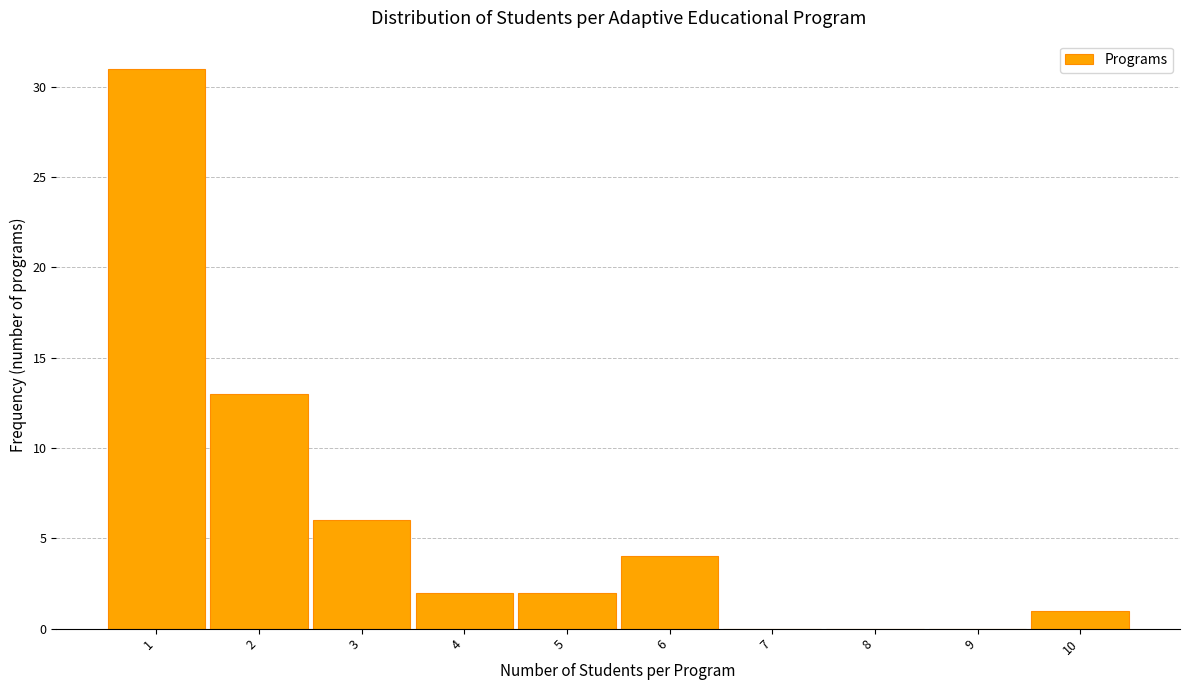

Which range on the x-axis has the tallest bar?

0.5 to 1.5